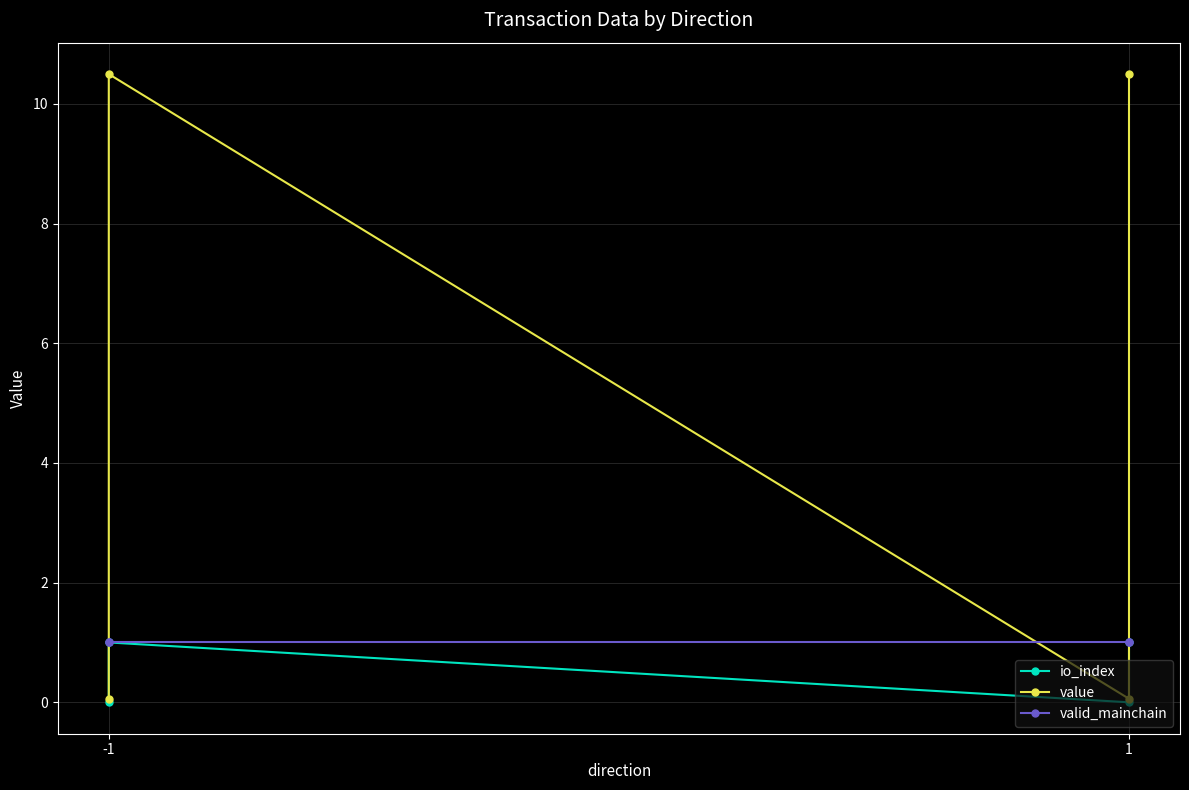

Which series has the largest total across all categories?

value